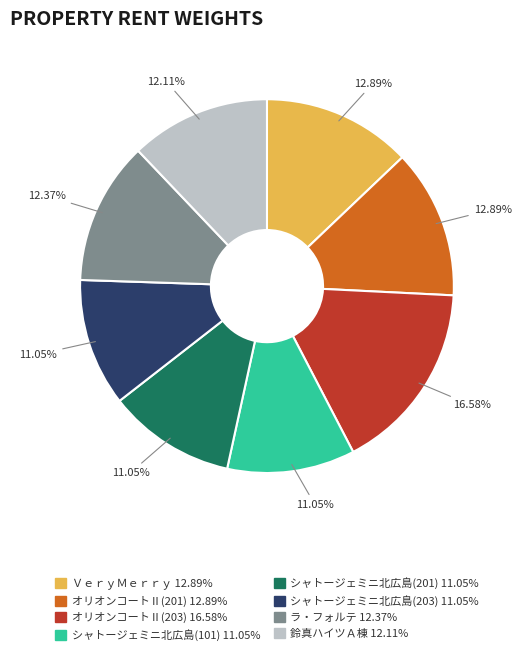

Is there a majority slice in this chart?

No